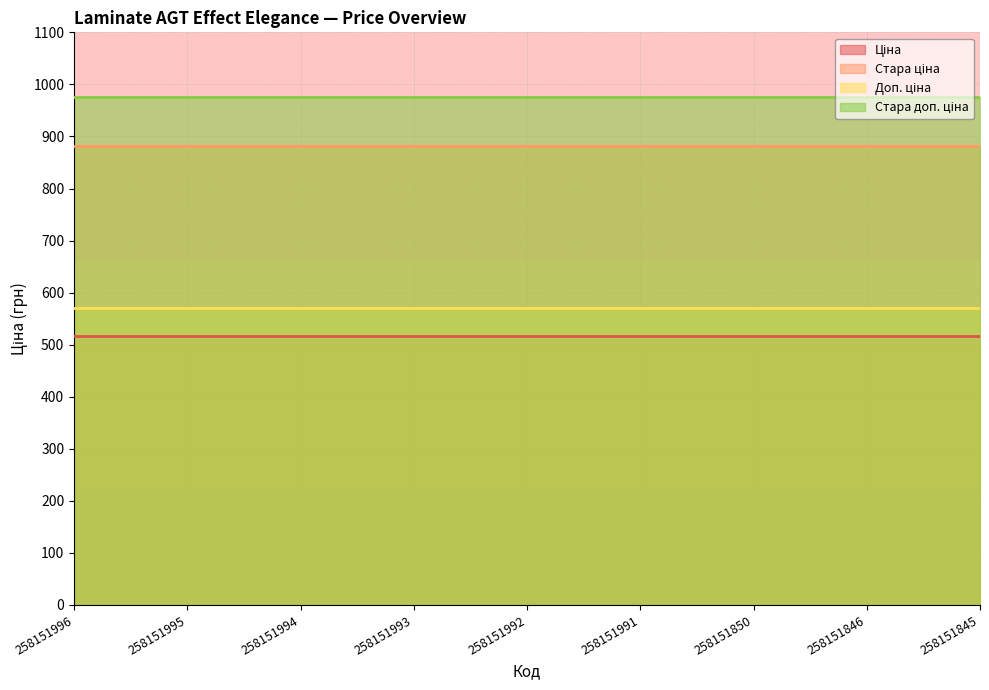

At which category is the sum across all series the highest?

258151996